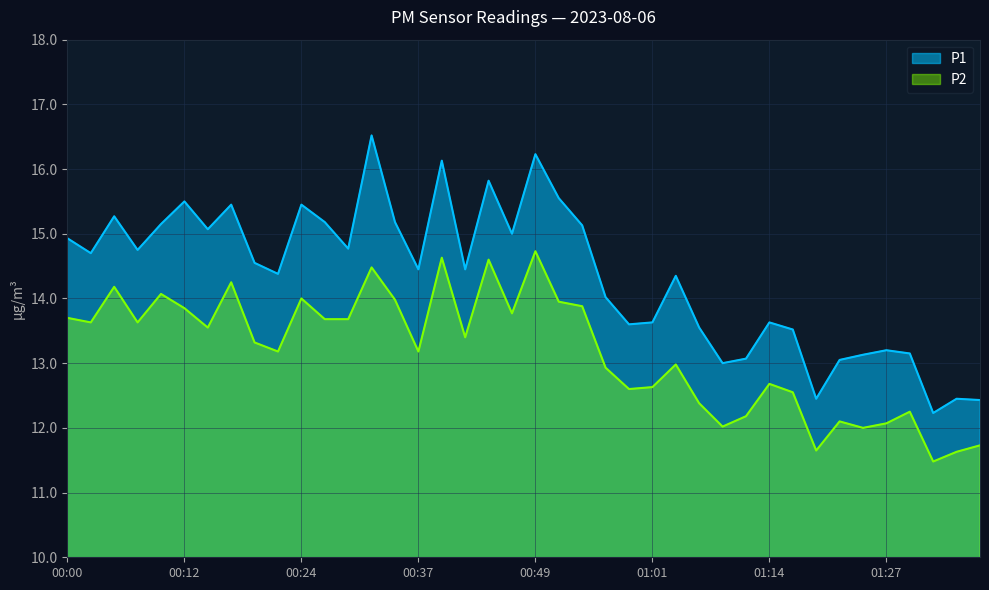

Which series has the widest spread of values?

P1